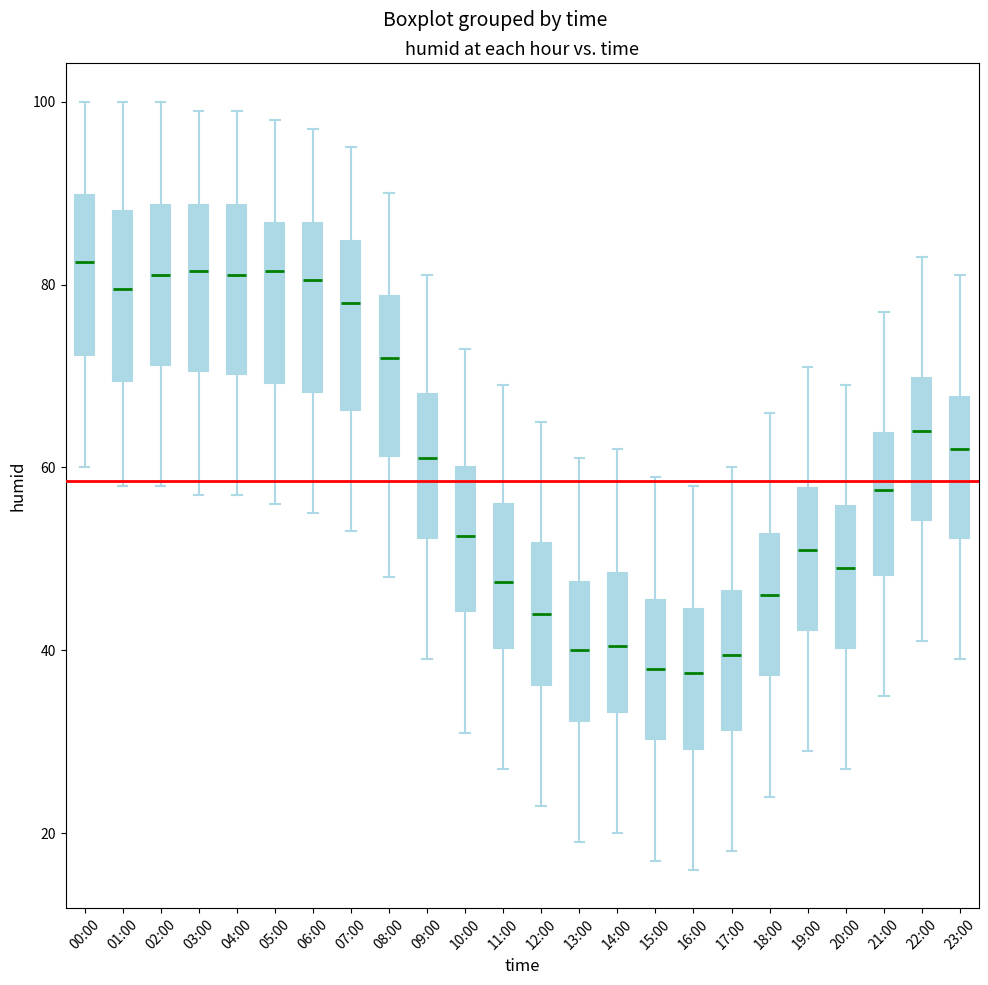

Where does the lower whisker of the box for 09:00 end on the y-axis? The values are not printed on the chart, so give them approximately, as read against the axis.

40